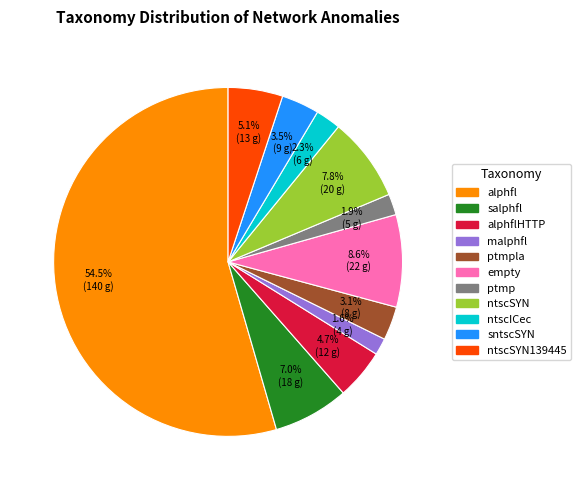

Does any single category account for the majority?

Yes